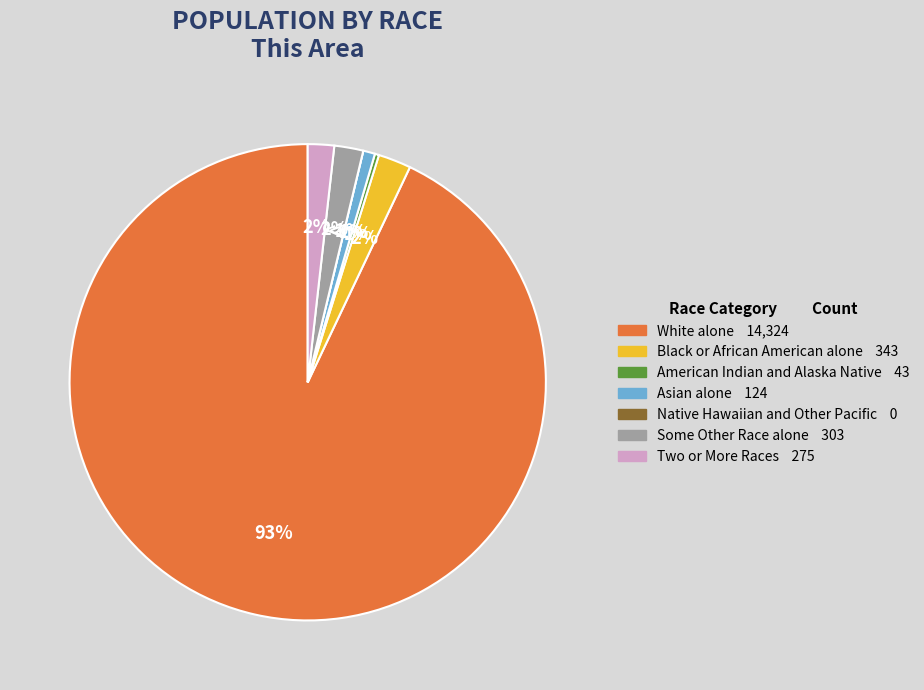

What is the largest slice in the pie chart?

White alone